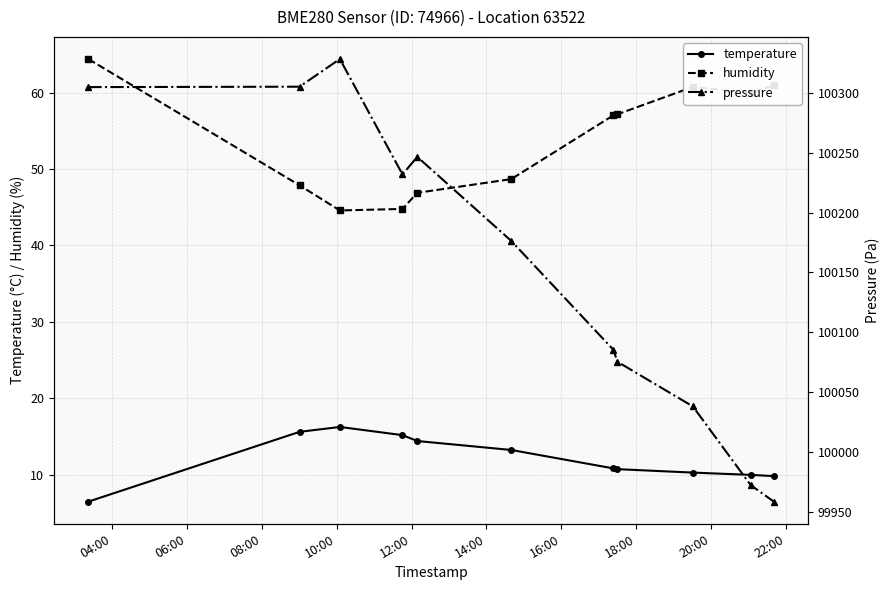

Does the chart have visible grid lines?

Yes